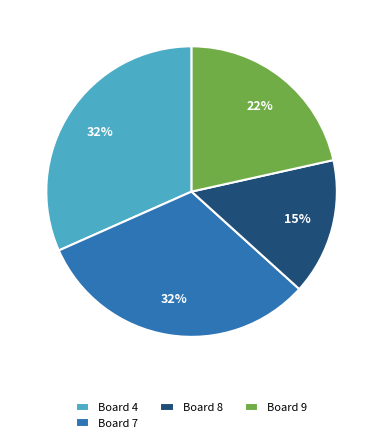

Do Board 8 and Board 9 together represent more than half of the pie?

No